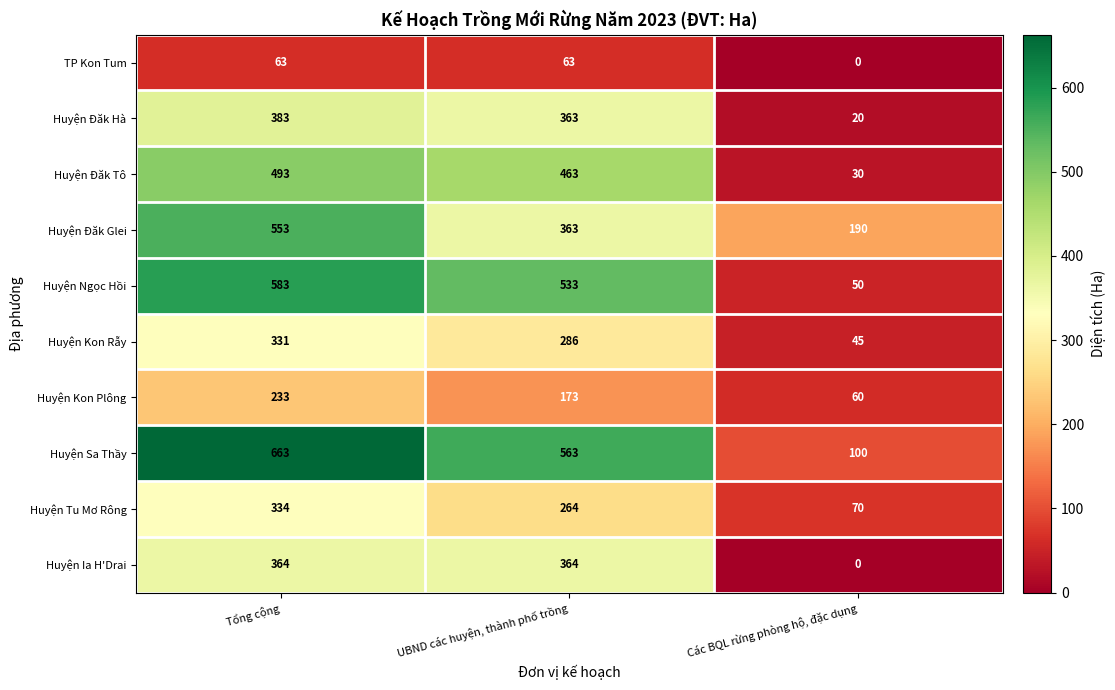

Which label corresponds to the smallest value in the chart?

Các BQL rừng phòng hộ, đặc dụng